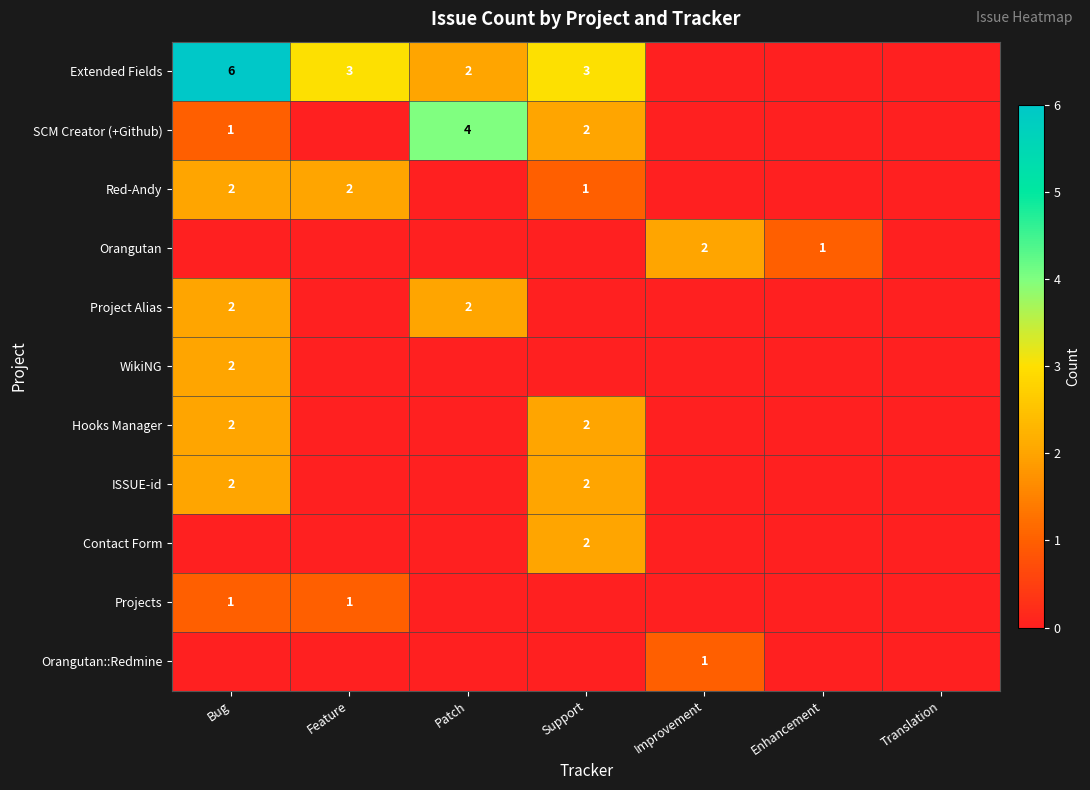

True or false: Projects has a value of 2 at Bug.

False